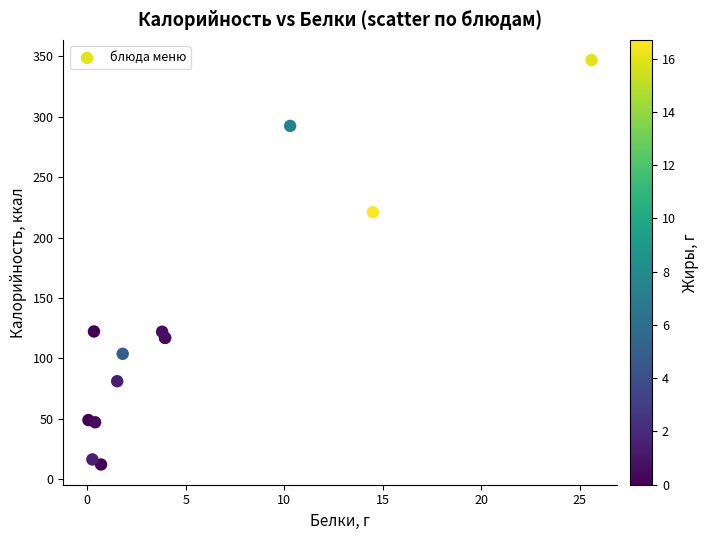

What Y value in the scatter plot is closest to 179?

221.0